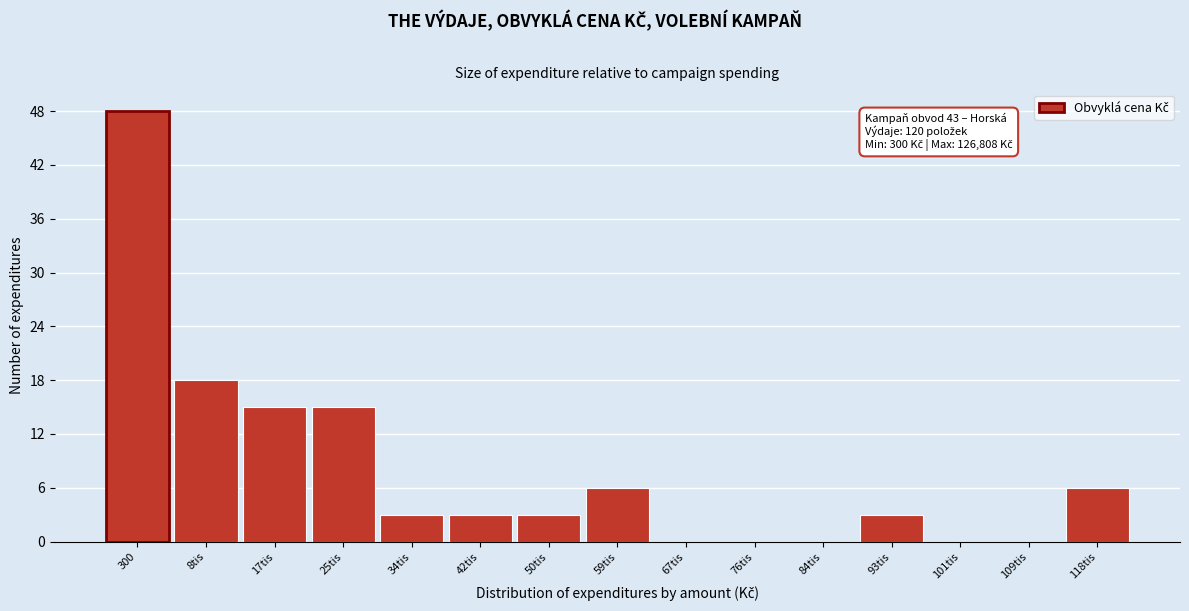

Reading right to left, extract all data points from this chart.

118tis=6	109tis=0	101tis=0	93tis=3	84tis=0	76tis=0	67tis=0	59tis=6	50tis=3	42tis=3	34tis=3	25tis=15	17tis=15	8tis=18	300=48